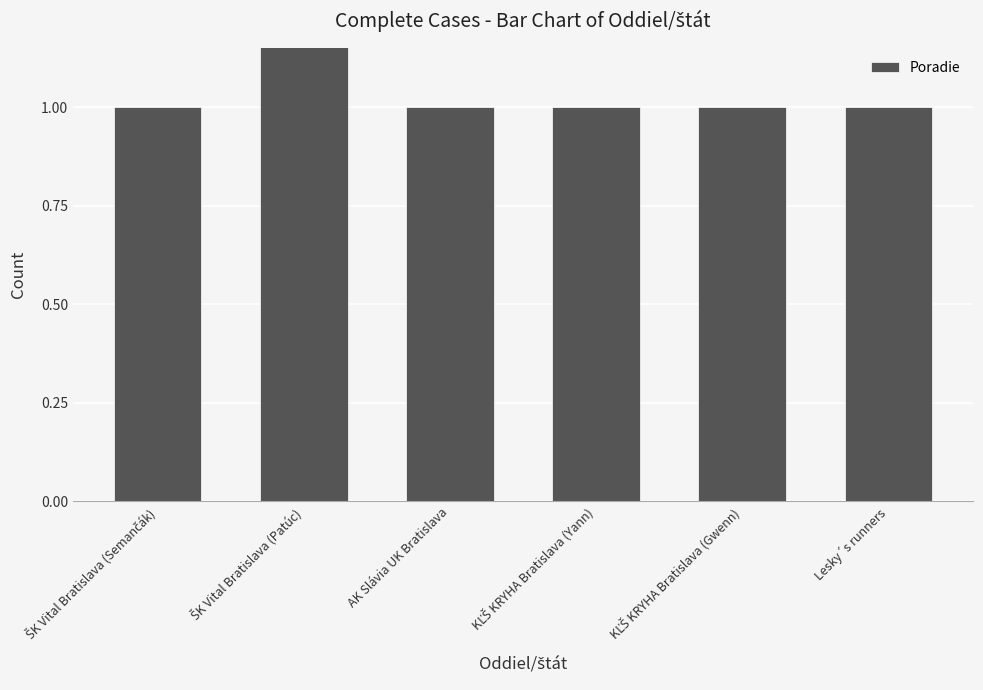

Reading left to right, extract all data points from this chart.

1	2	1	1	1	1